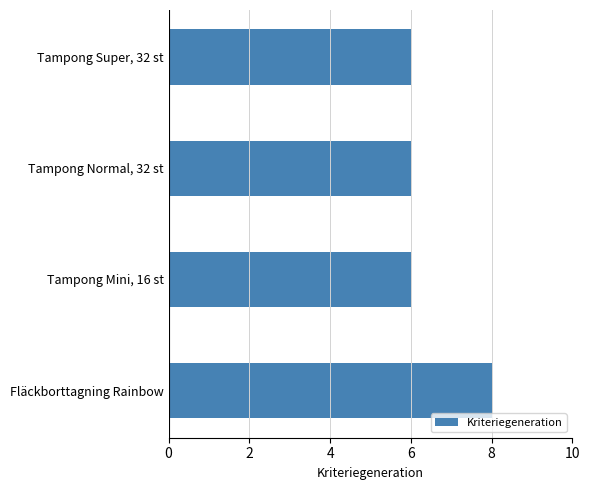

Is it true that the value at Tampong Normal, 32 st is 6?

True